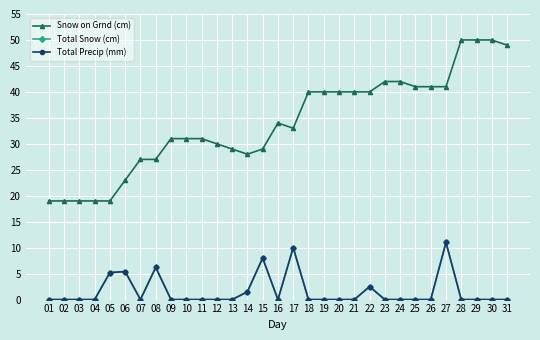

Where is the first local minimum for Total Snow (cm)?

07